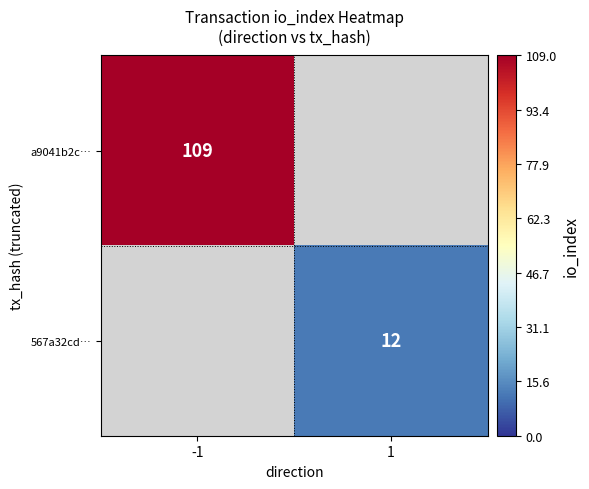

Is the value of 567a32cd… at 1 greater than the value of a9041b2c… at -1?

No